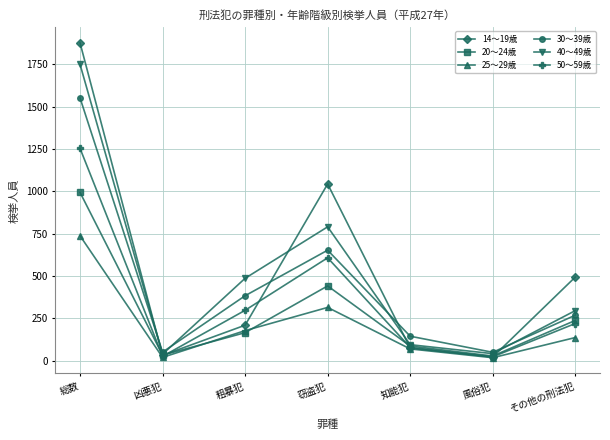

At which category is the sum across all series the highest?

総数